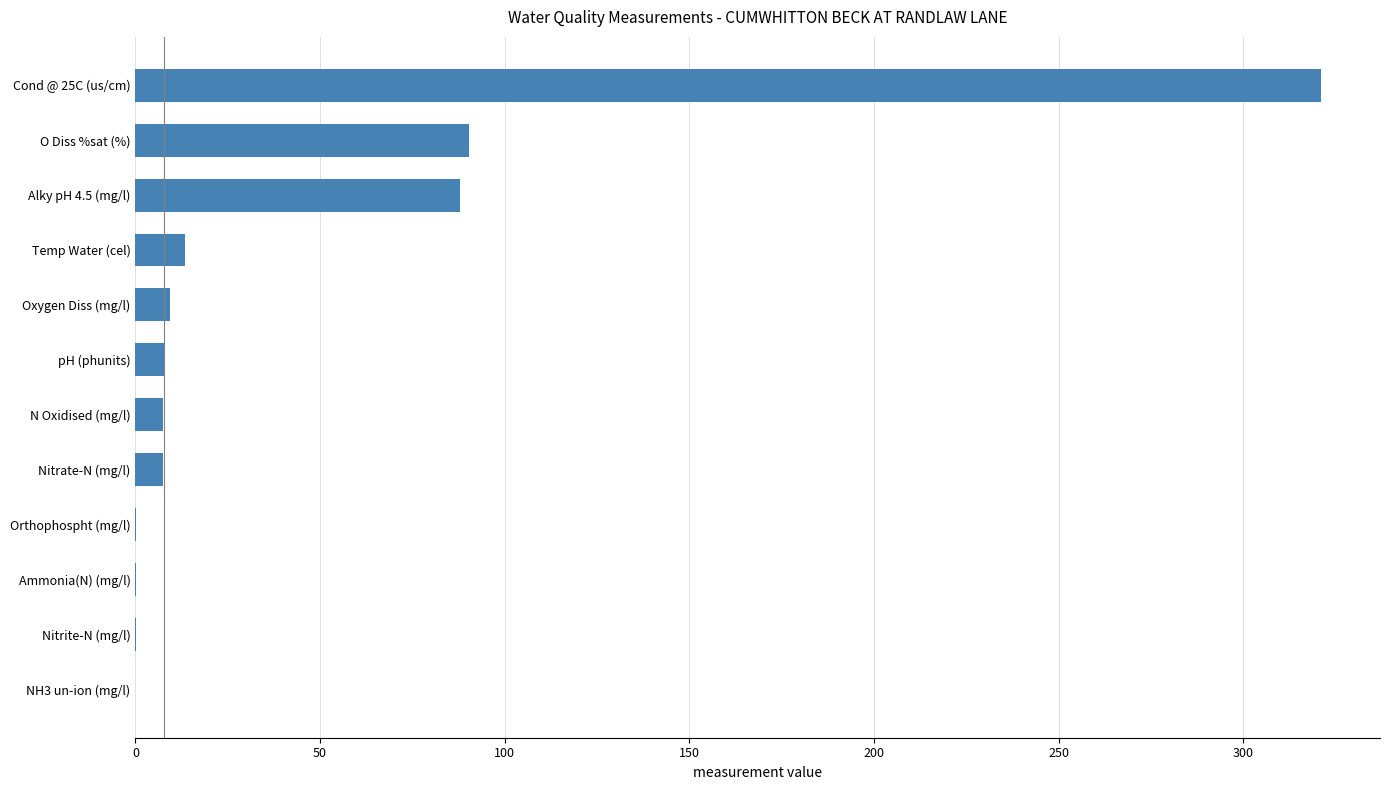

Is it true that the value at Nitrate-N (mg/l) is 7.4?

True